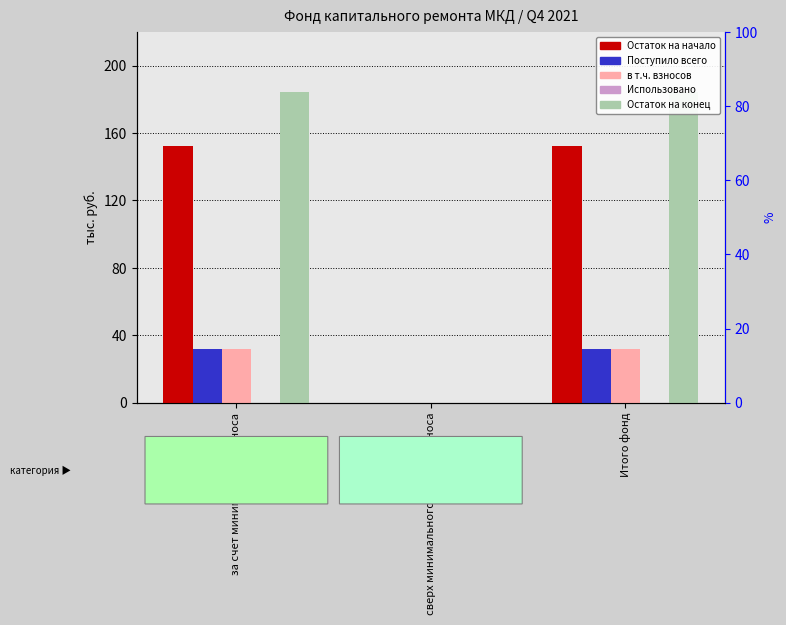

How many bars are there in total?

15